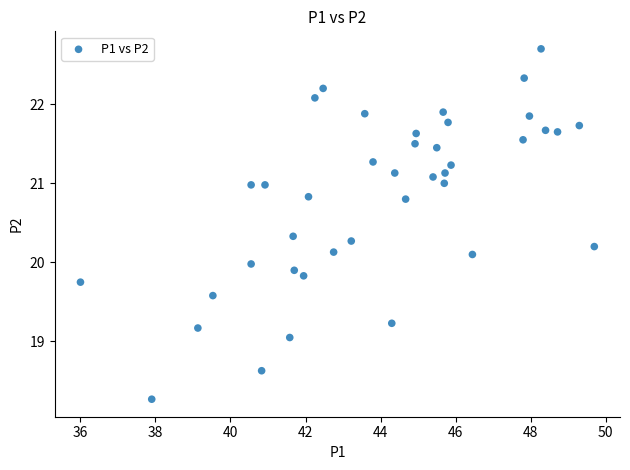

What is the range of Y values (max minus min)?

4.4